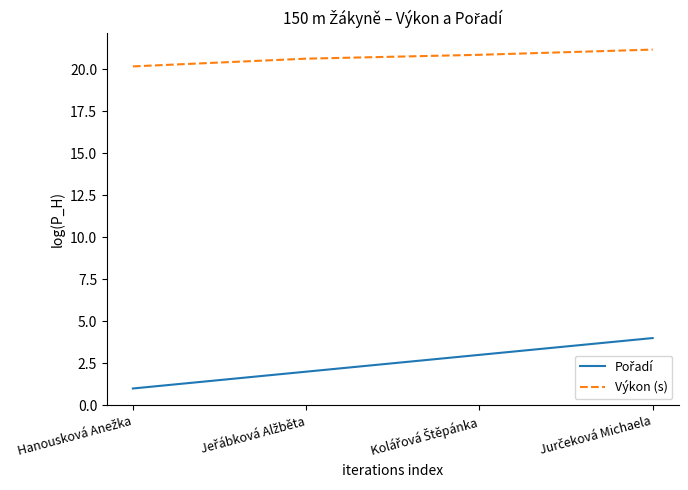

Count the Výkon (s) values in the range 20 to 21.

3